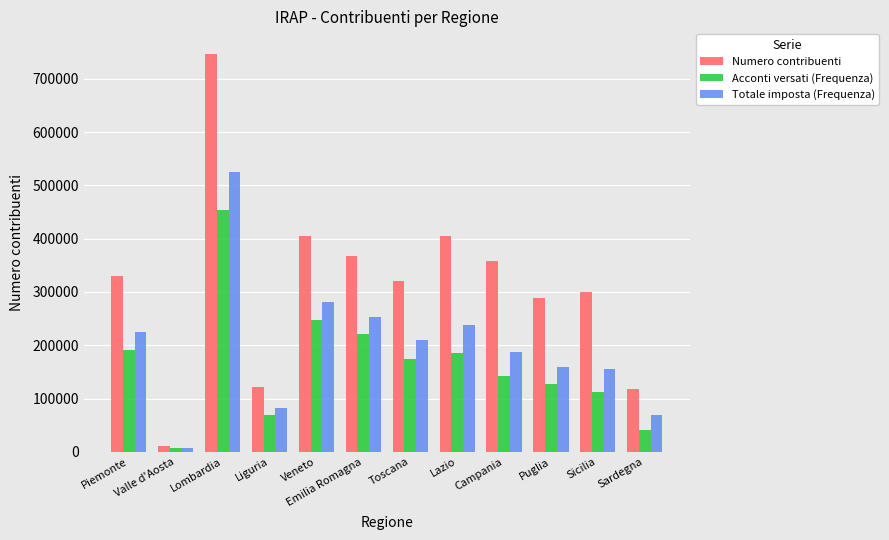

Rank the series by their average value, from highest to lowest.

Numero contribuenti, Totale imposta (Frequenza), Acconti versati (Frequenza)